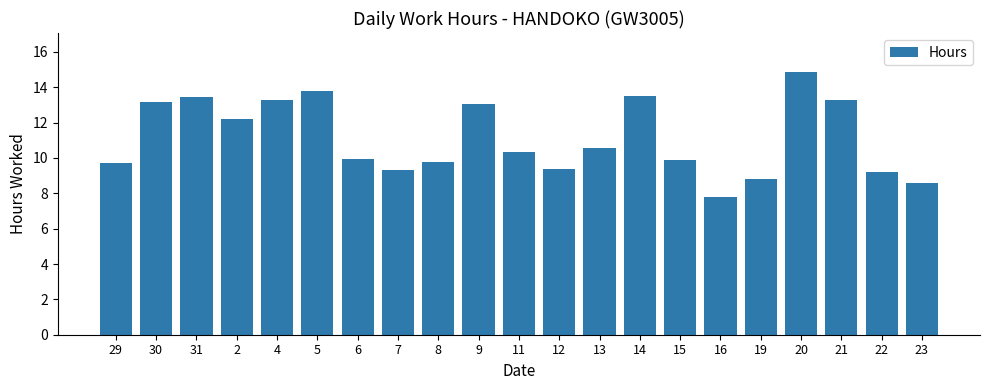

What is the approximate value at 4?

13.3